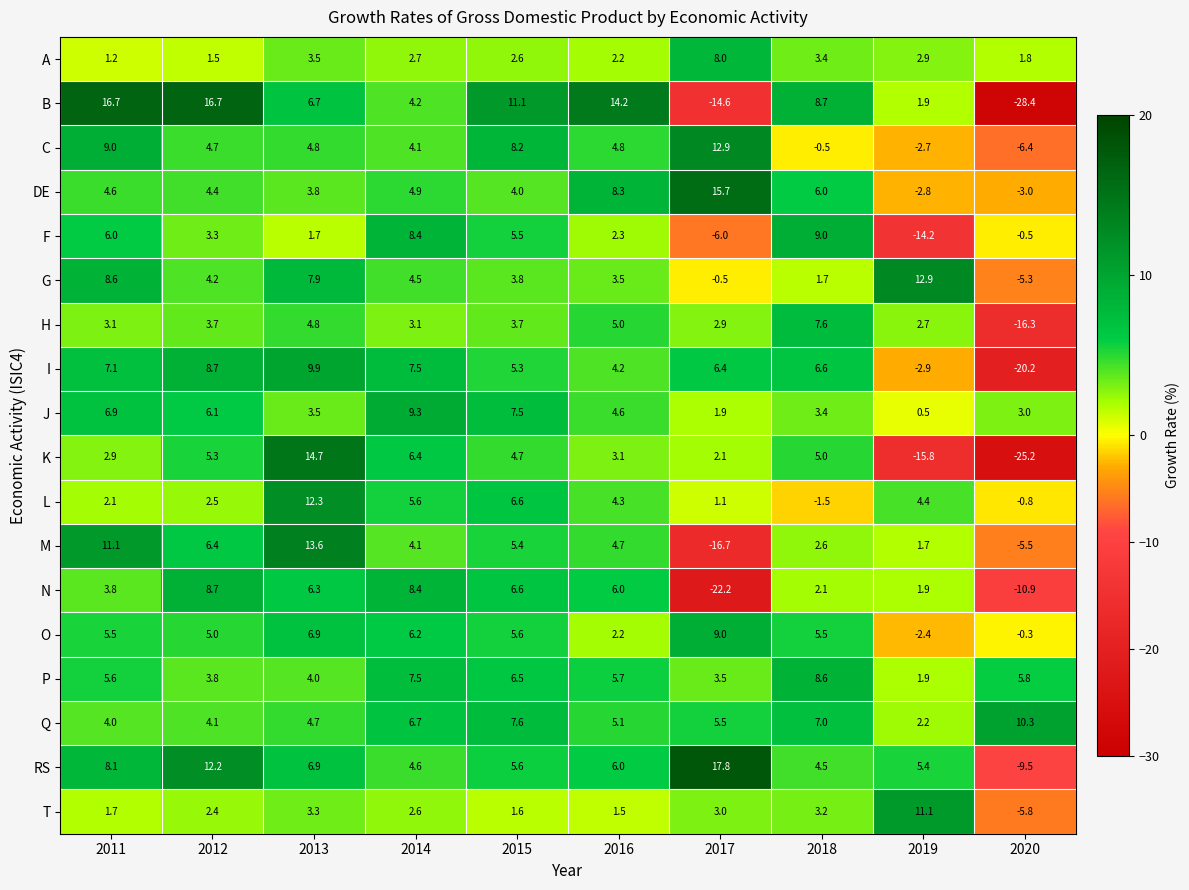

At which label does J first exceed 4?

2011